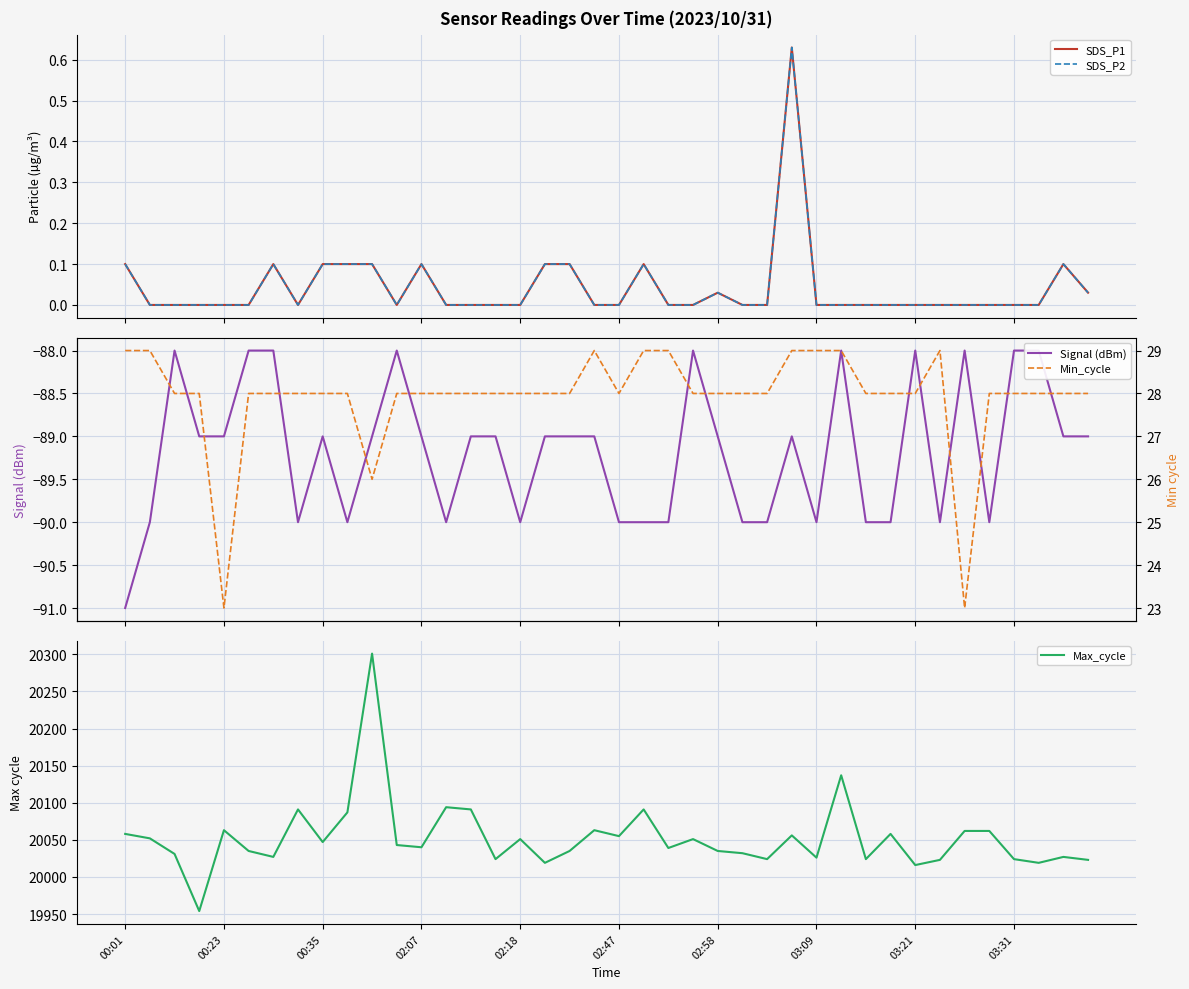

What is the highest value of the Max_cycle series?

20301